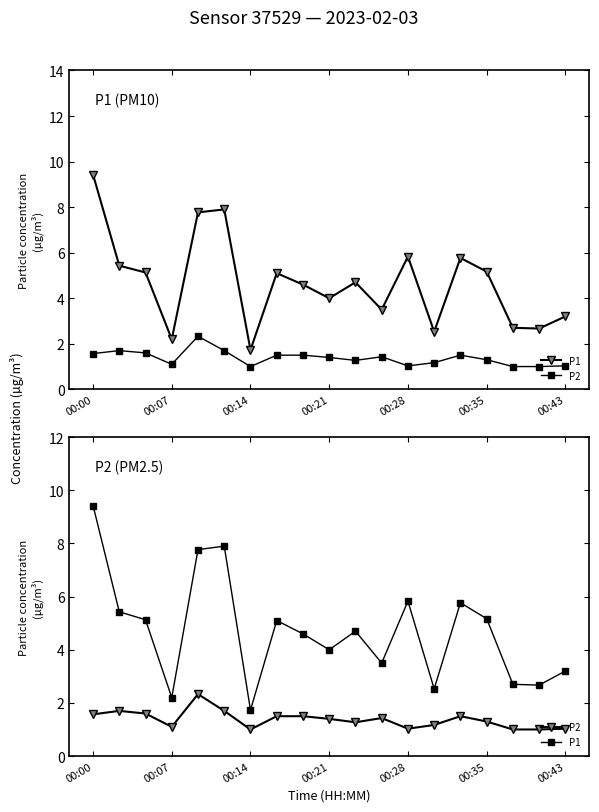

True or false: P1 and P2 cross at least once.

False